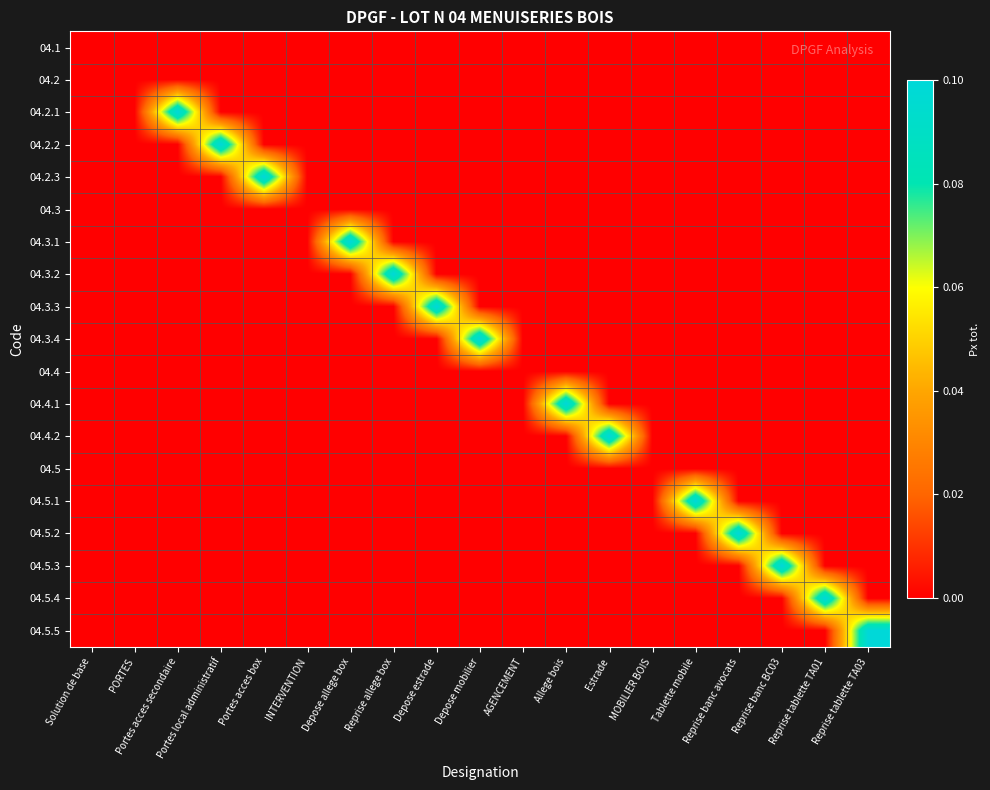

Between Portes local administratif and AGENCEMENT, which is larger?

Portes local administratif